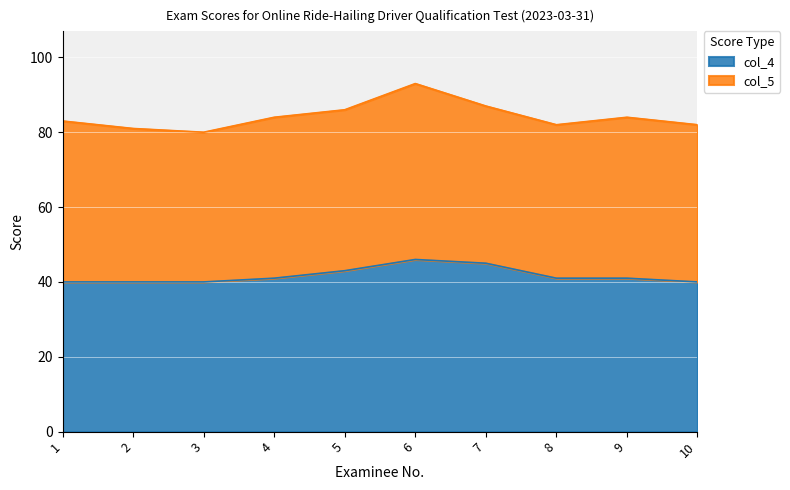

Where does the data first go above 41?

5